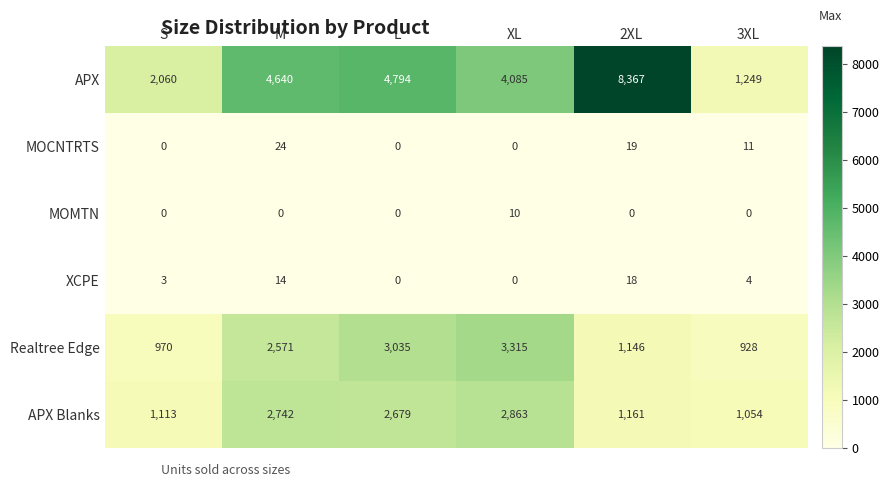

List the series in order of their peak value, highest first.

APX, Realtree Edge, APX Blanks, MOCNTRTS, XCPE, MOMTN